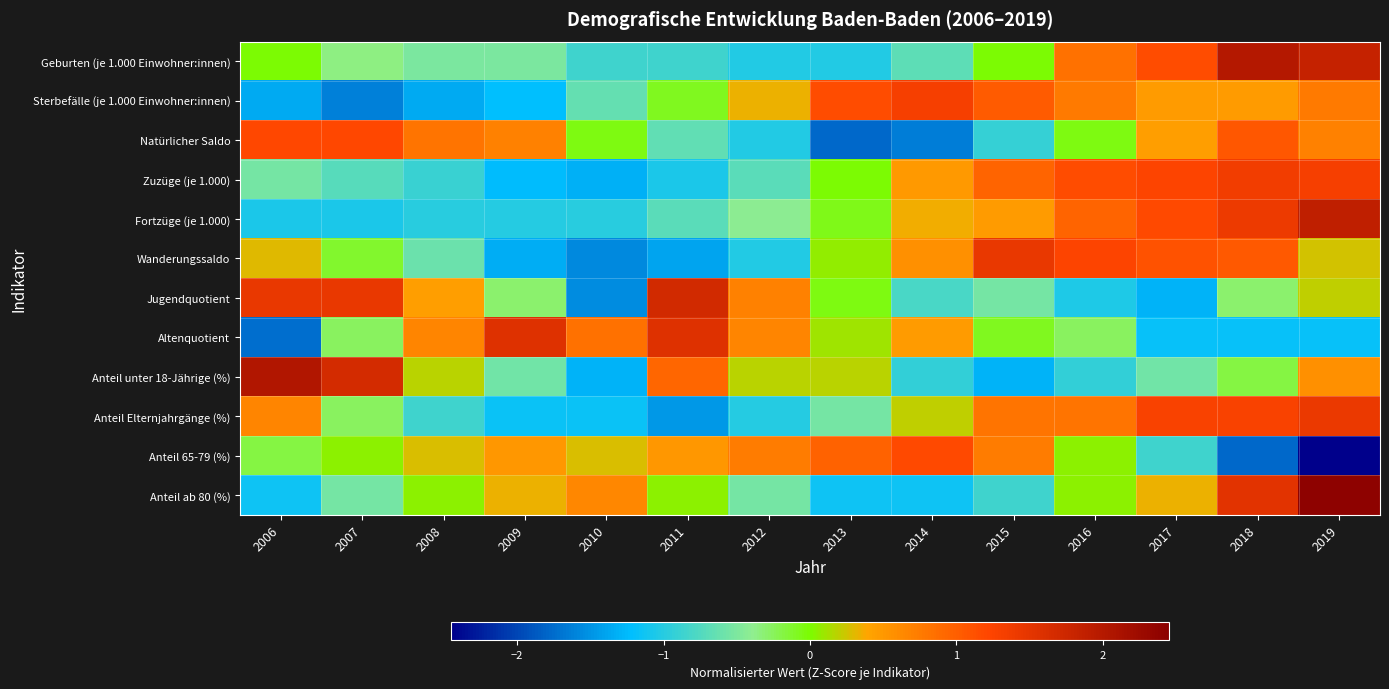

Reading right to left, extract all data points from this chart.

Geburten (je 1.000 Einwohner:innen): 2019=1.8	2018=2.0	2017=1.2	2016=0.8	2015=-0.0	2014=-0.7	2013=-1.0	2012=-1.0	2011=-0.8	2010=-0.8	2009=-0.5	2008=-0.5	2007=-0.3	2006=-0.0
Sterbefälle (je 1.000 Einwohner:innen): 2019=0.7	2018=0.5	2017=0.5	2016=0.7	2015=1.0	2014=1.3	2013=1.2	2012=0.3	2011=-0.1	2010=-0.6	2009=-1.2	2008=-1.3	2007=-1.6	2006=-1.3
Natürlicher Saldo: 2019=0.7	2018=1.1	2017=0.4	2016=-0.0	2015=-0.9	2014=-1.6	2013=-1.8	2012=-1.0	2011=-0.7	2010=-0.0	2009=0.7	2008=0.8	2007=1.2	2006=1.2
Zuzüge (je 1.000): 2019=1.3	2018=1.3	2017=1.2	2016=1.2	2015=1.0	2014=0.5	2013=-0.0	2012=-0.7	2011=-1.1	2010=-1.3	2009=-1.2	2008=-0.9	2007=-0.7	2006=-0.5
Fortzüge (je 1.000): 2019=1.9	2018=1.4	2017=1.2	2016=0.9	2015=0.5	2014=0.4	2013=-0.1	2012=-0.4	2011=-0.7	2010=-1.0	2009=-1.0	2008=-1.0	2007=-1.1	2006=-1.1
Wanderungssaldo: 2019=0.3	2018=1.0	2017=1.1	2016=1.2	2015=1.4	2014=0.6	2013=0.1	2012=-1.0	2011=-1.4	2010=-1.6	2009=-1.3	2008=-0.6	2007=-0.1	2006=0.3
Jugendquotient: 2019=0.2	2018=-0.3	2017=-1.3	2016=-1.0	2015=-0.6	2014=-0.8	2013=-0.1	2012=0.7	2011=1.7	2010=-1.5	2009=-0.3	2008=0.4	2007=1.4	2006=1.4
Altenquotient: 2019=-1.2	2018=-1.2	2017=-1.2	2016=-0.3	2015=-0.1	2014=0.5	2013=0.1	2012=0.7	2011=1.6	2010=0.8	2009=1.6	2008=0.7	2007=-0.3	2006=-1.7
Anteil unter 18-Jährige (%): 2019=0.6	2018=-0.2	2017=-0.6	2016=-0.9	2015=-1.3	2014=-0.9	2013=0.2	2012=0.2	2011=0.9	2010=-1.3	2009=-0.6	2008=0.2	2007=1.7	2006=2.0
Anteil Elternjahrgänge (%): 2019=1.4	2018=1.3	2017=1.3	2016=0.8	2015=0.8	2014=0.2	2013=-0.6	2012=-1.0	2011=-1.5	2010=-1.2	2009=-1.2	2008=-0.9	2007=-0.2	2006=0.7
Anteil 65-79 (%): 2019=-2.5	2018=-1.8	2017=-0.9	2016=0.0	2015=0.7	2014=1.2	2013=1.0	2012=0.7	2011=0.5	2010=0.3	2009=0.5	2008=0.3	2007=0.0	2006=-0.2
Anteil ab 80 (%): 2019=2.4	2018=1.5	2017=0.3	2016=0.0	2015=-0.8	2014=-1.1	2013=-1.1	2012=-0.5	2011=0.0	2010=0.6	2009=0.3	2008=0.0	2007=-0.5	2006=-1.1